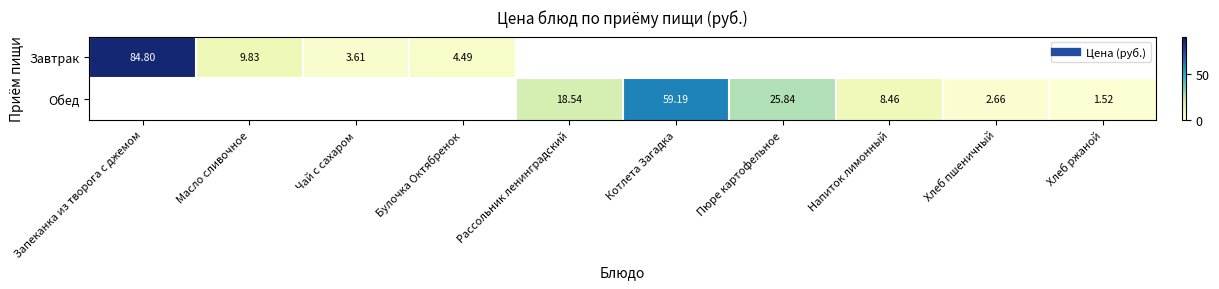

Is the value of Обед at Хлеб ржаной greater than the value of Завтрак at Хлеб пшеничный?

No